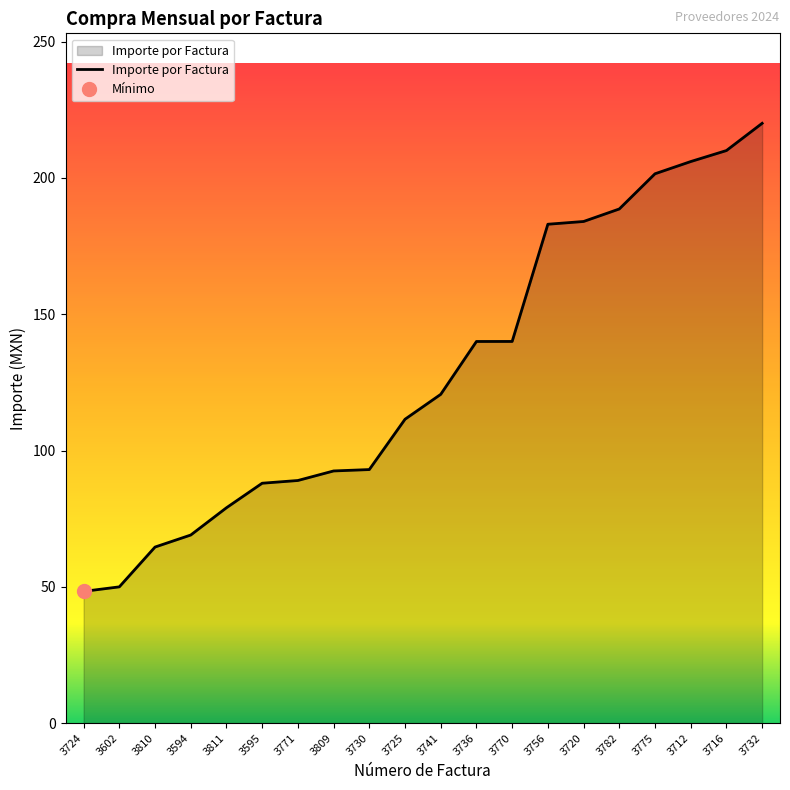

What is the label of the 4th point from the left?

3594